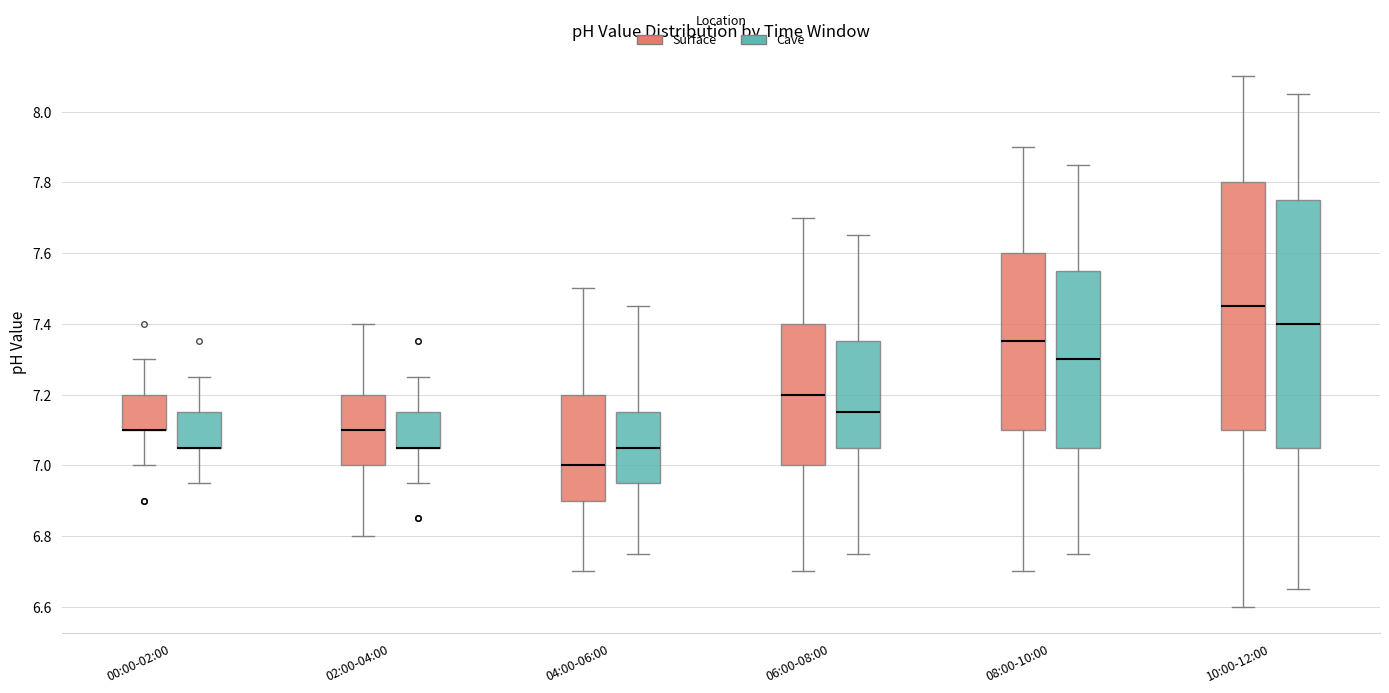

Reading left to right, read every box against the y-axis: the position of its median line, the range the box covers, and the ends of its whiskers. The values are not printed on the chart, so give them approximately, as read against the axis.

00:00-02:00 (Surface): median 7.10 (drawn on the box's lower edge), box 7.10 to 7.20, whiskers 7.00 to 7.30
00:00-02:00 (Cave): median 7.06 (drawn on the box's lower edge), box 7.06 to 7.16, whiskers 6.96 to 7.26
02:00-04:00 (Surface): median 7.10, box 7.00 to 7.20, whiskers 6.80 to 7.40
02:00-04:00 (Cave): median 7.06 (drawn on the box's lower edge), box 7.06 to 7.16, whiskers 6.96 to 7.26
04:00-06:00 (Surface): median 7.00, box 6.90 to 7.20, whiskers 6.70 to 7.50
04:00-06:00 (Cave): median 7.06, box 6.96 to 7.16, whiskers 6.76 to 7.46
06:00-08:00 (Surface): median 7.20, box 7.00 to 7.40, whiskers 6.70 to 7.70
06:00-08:00 (Cave): median 7.16, box 7.06 to 7.36, whiskers 6.76 to 7.66
08:00-10:00 (Surface): median 7.36, box 7.10 to 7.60, whiskers 6.70 to 7.90
08:00-10:00 (Cave): median 7.30, box 7.06 to 7.56, whiskers 6.76 to 7.86
10:00-12:00 (Surface): median 7.46, box 7.10 to 7.80, whiskers 6.60 to 8.10
10:00-12:00 (Cave): median 7.40, box 7.06 to 7.76, whiskers 6.66 to 8.06